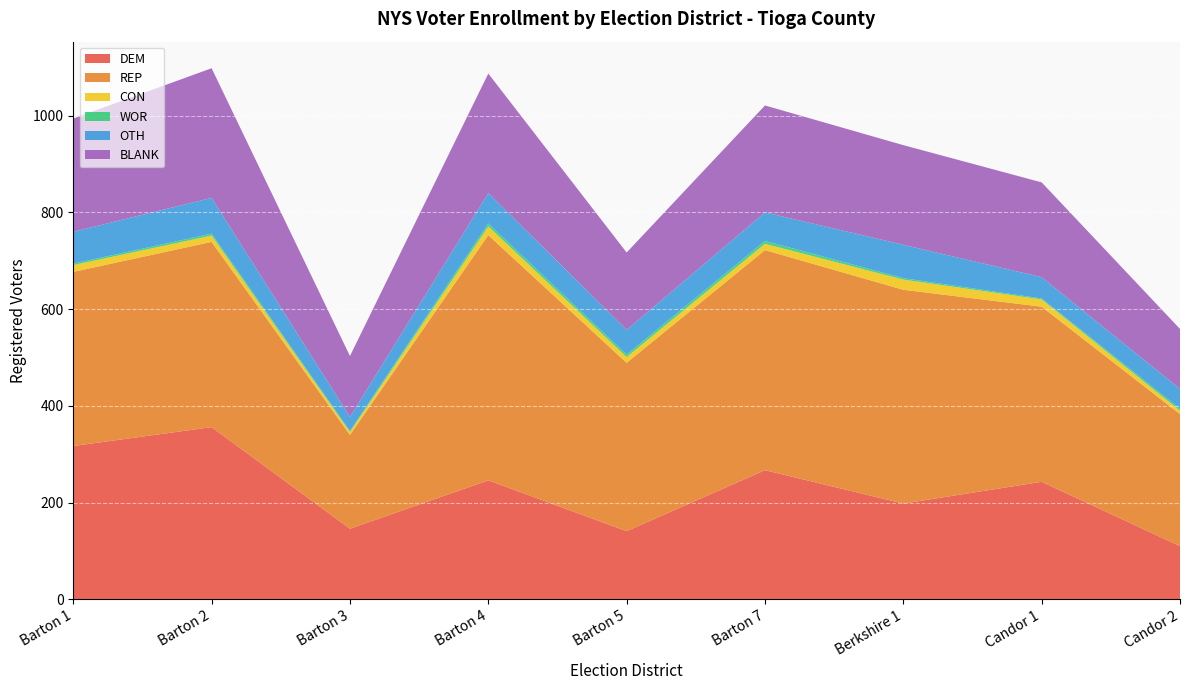

Reading right to left, transcribe all the data shown in this chart.

DEM: Candor 2=110	Candor 1=243	Berkshire 1=198	Barton 7=267	Barton 5=141	Barton 4=246	Barton 3=146	Barton 2=356	Barton 1=317
REP: Candor 2=273	Candor 1=362	Berkshire 1=442	Barton 7=455	Barton 5=348	Barton 4=507	Barton 3=194	Barton 2=383	Barton 1=360
CON: Candor 2=7	Candor 1=15	Berkshire 1=21	Barton 7=13	Barton 5=12	Barton 4=18	Barton 3=6	Barton 2=13	Barton 1=14
WOR: Candor 2=4	Candor 1=2	Berkshire 1=3	Barton 7=6	Barton 5=5	Barton 4=6	Barton 3=2	Barton 2=4	Barton 1=3
OTH: Candor 2=41	Candor 1=44	Berkshire 1=69	Barton 7=59	Barton 5=51	Barton 4=63	Barton 3=29	Barton 2=74	Barton 1=66
BLANK: Candor 2=124	Candor 1=196	Berkshire 1=206	Barton 7=221	Barton 5=160	Barton 4=247	Barton 3=126	Barton 2=268	Barton 1=234